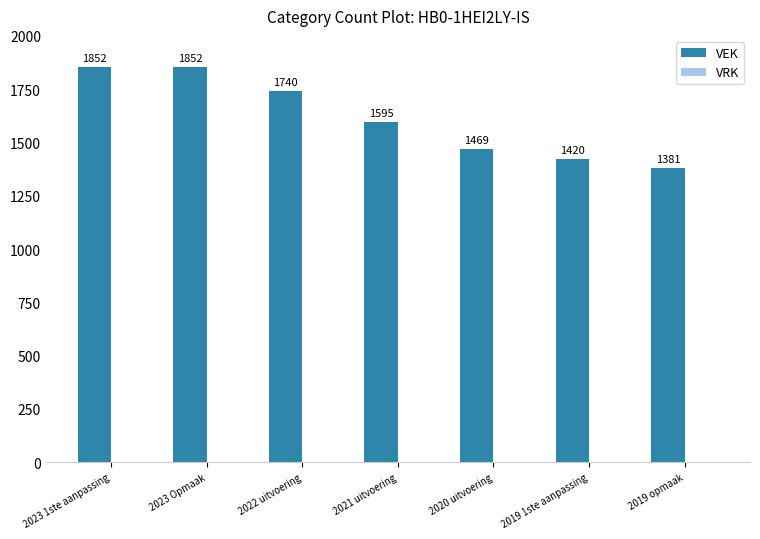

What position from the right is 2019 1ste aanpassing?

2